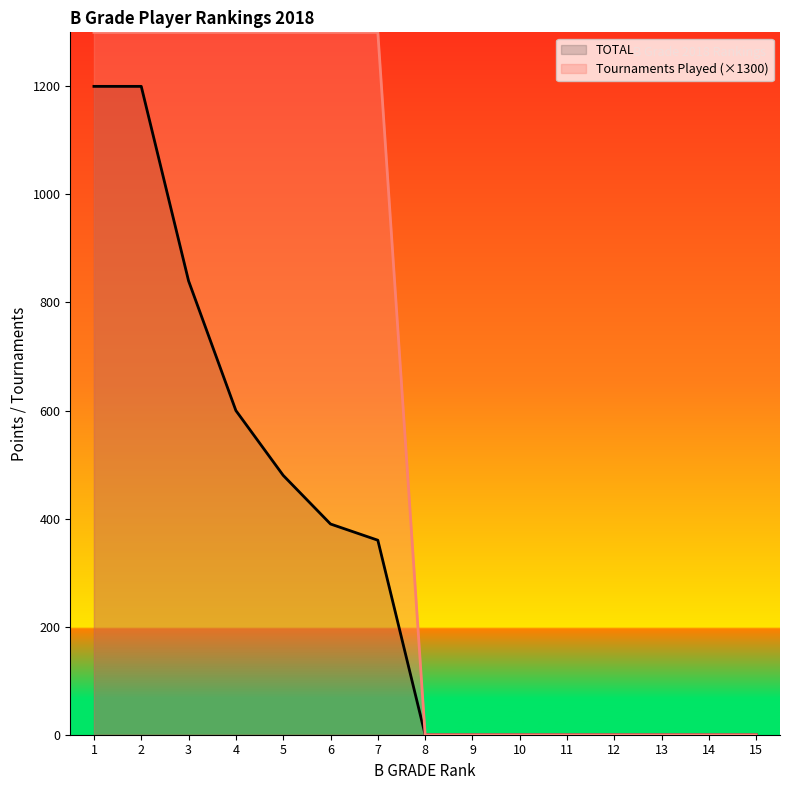

True or false: TOTAL and Tournaments Played (×1300) cross at least once.

False